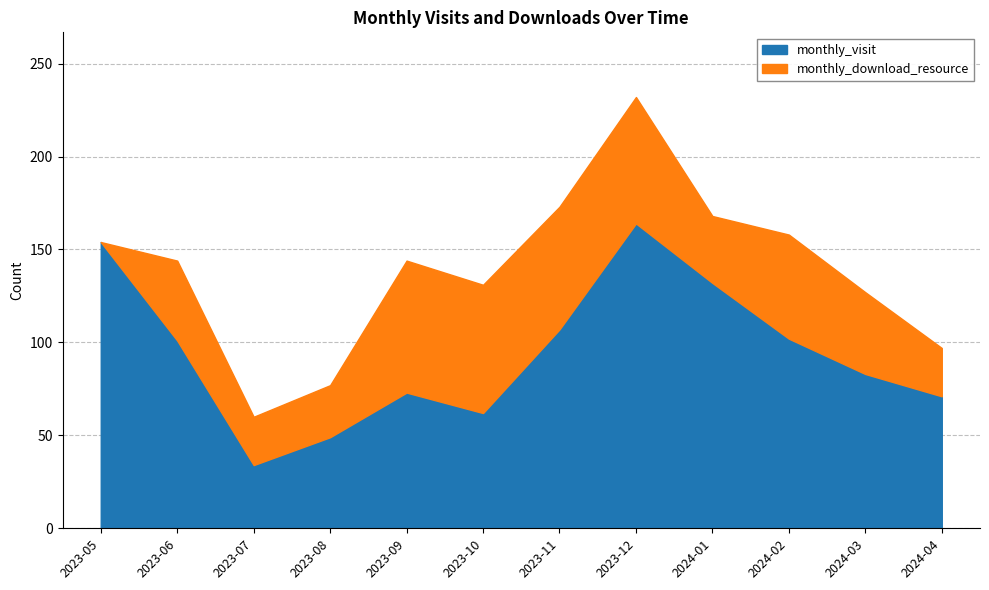

What is the difference between the values at 2024-04 and 2023-12?

93